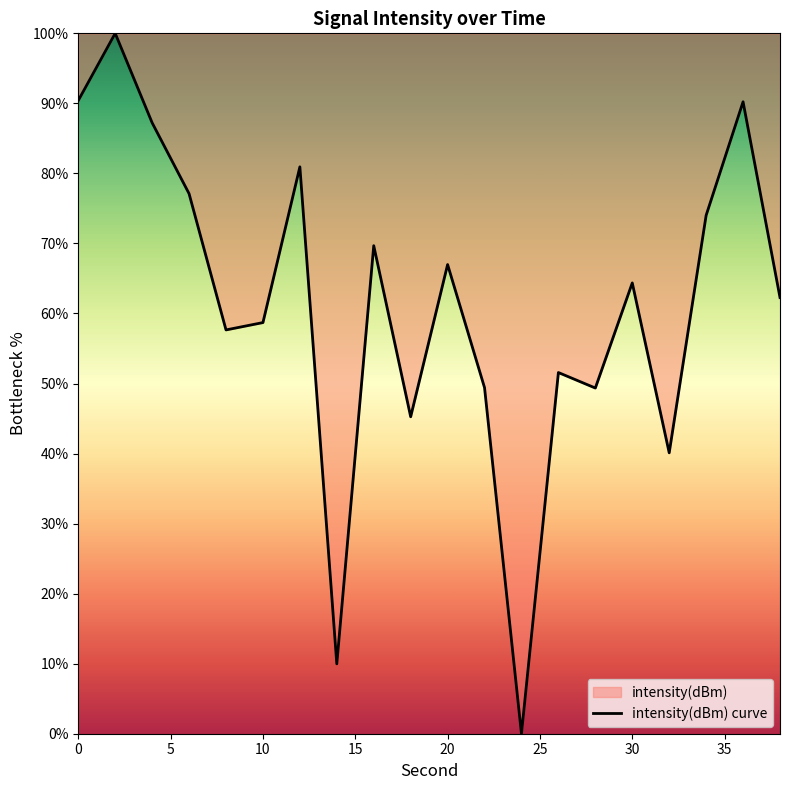

What is the difference between the maximum and minimum values?

100.0